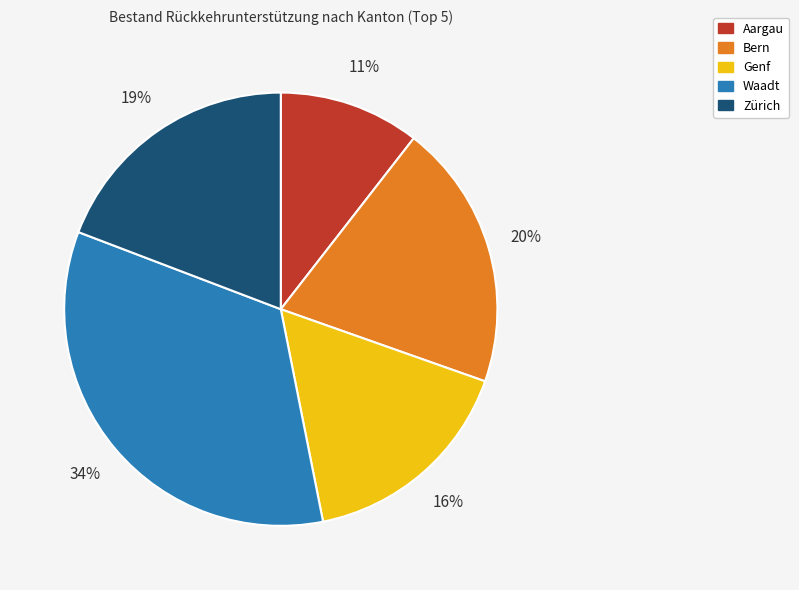

To the nearest percent, what portion does Genf represent?

16%